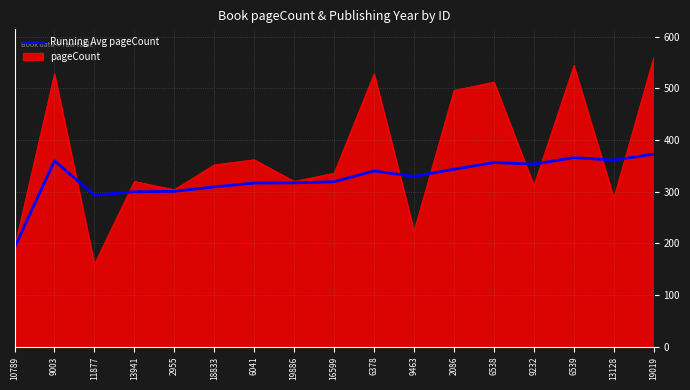

Which series has the largest range (max minus min)?

pageCount